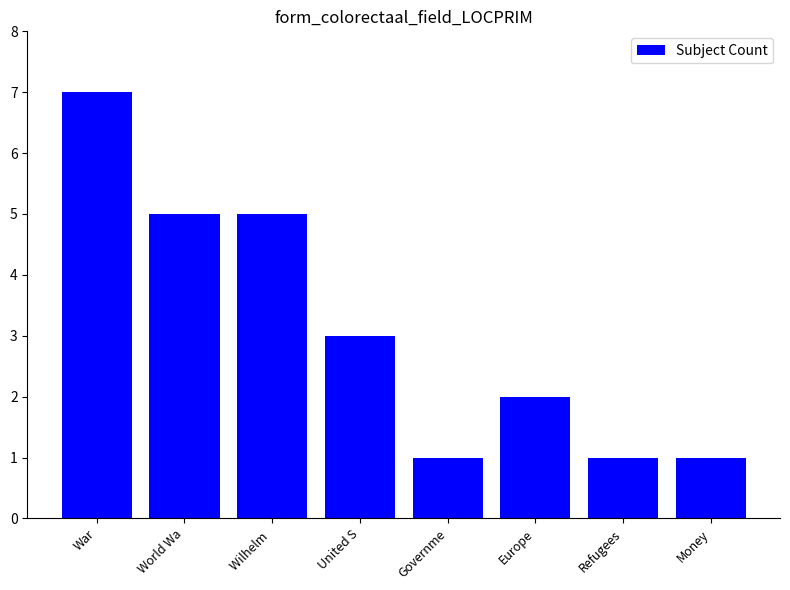

How many values are between 1 and 5?

7